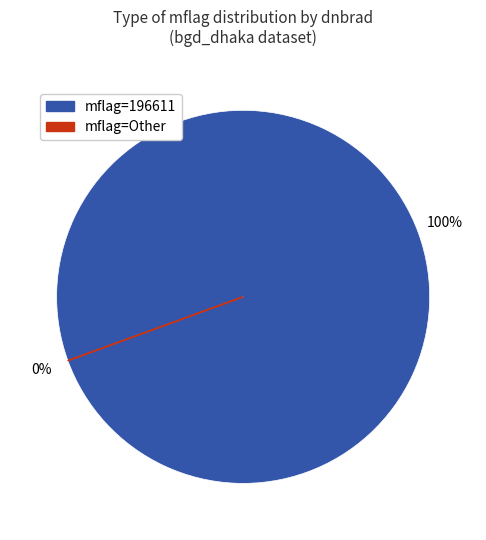

The 39 slice represents 8% of the pie. True or false?

False